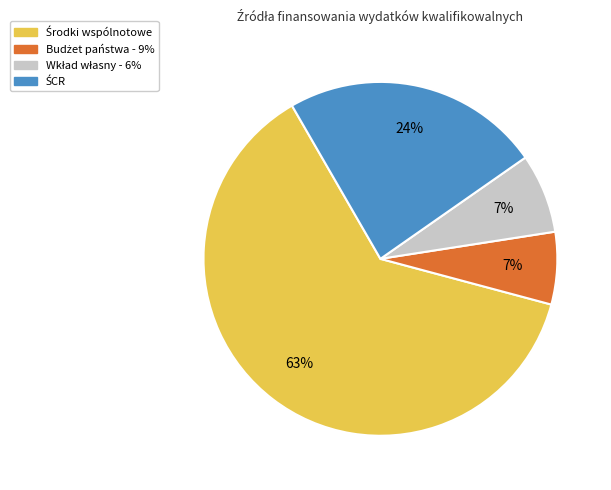

To the nearest percent, what is the average slice percentage?

25%